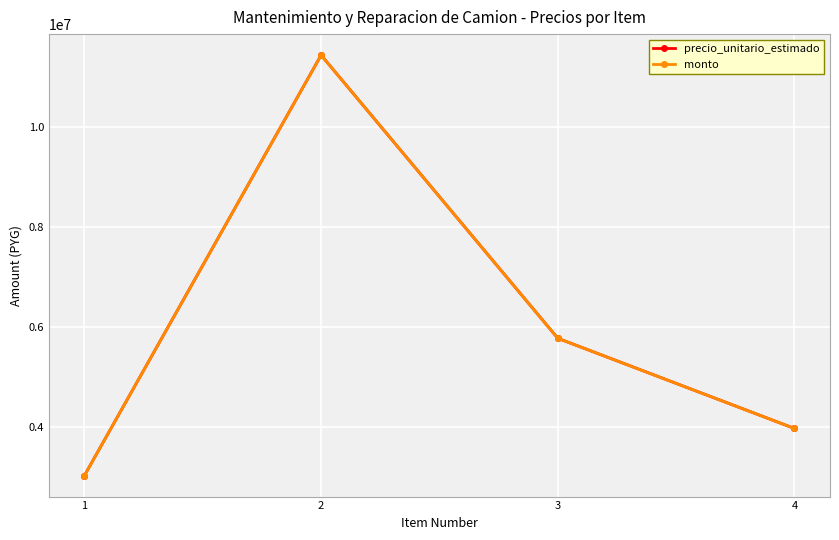

At 3, list the series in order from smallest to largest.

precio_unitario_estimado, monto